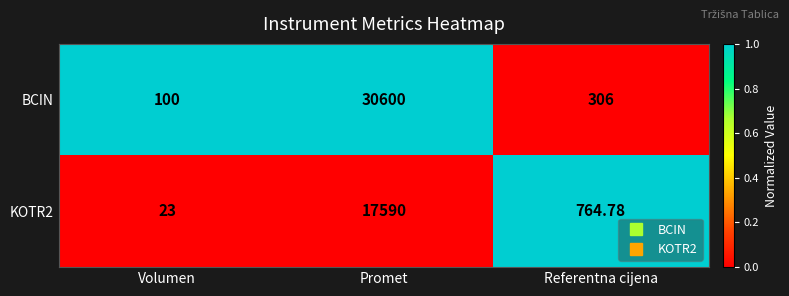

Which series has the largest range (max minus min)?

BCIN